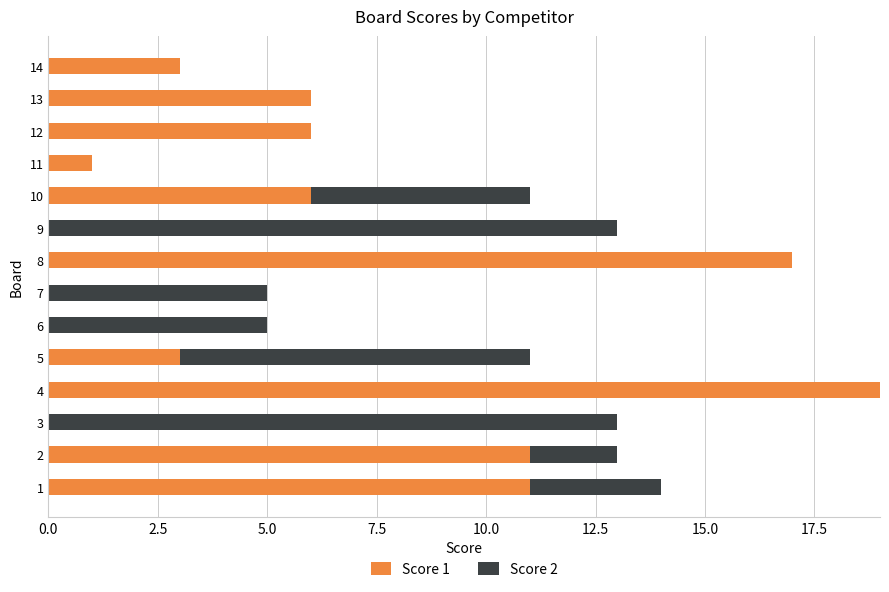

At which category is the sum across all series the highest?

4